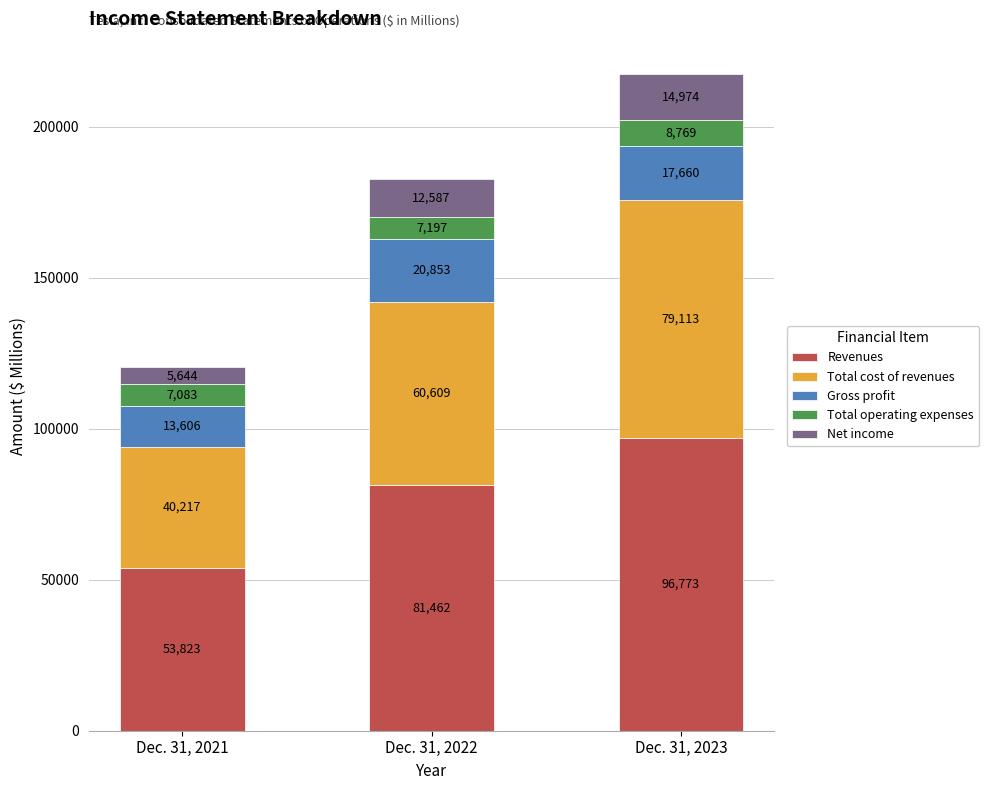

Which category has the highest value in the Revenues series?

Dec. 31, 2023